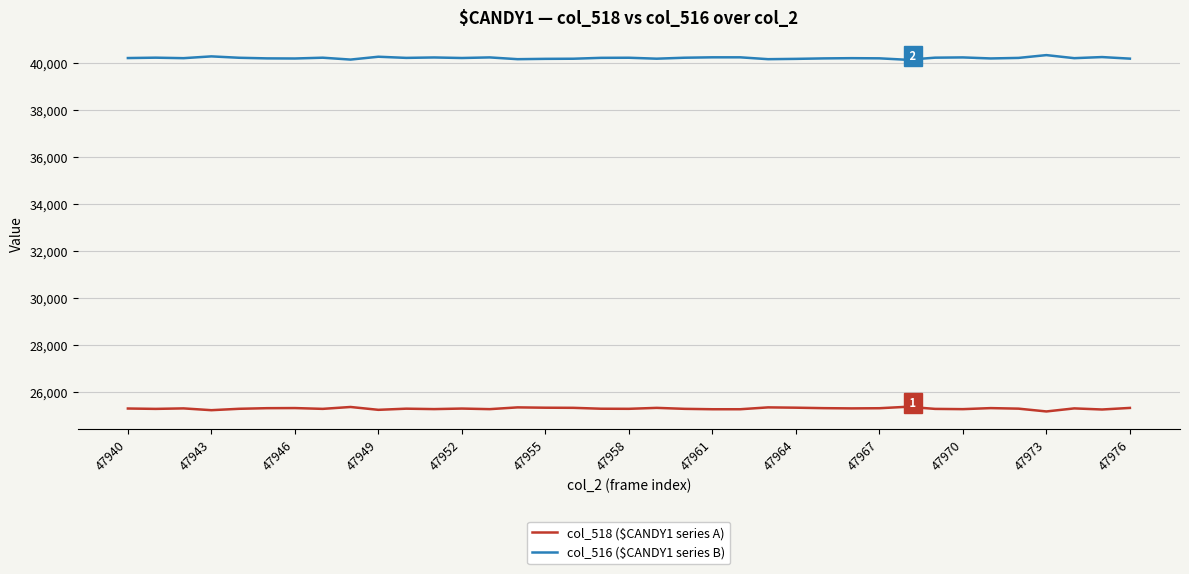

True or false: col_516 ($CANDY1 series B) and col_518 ($CANDY1 series A) cross at least once.

False